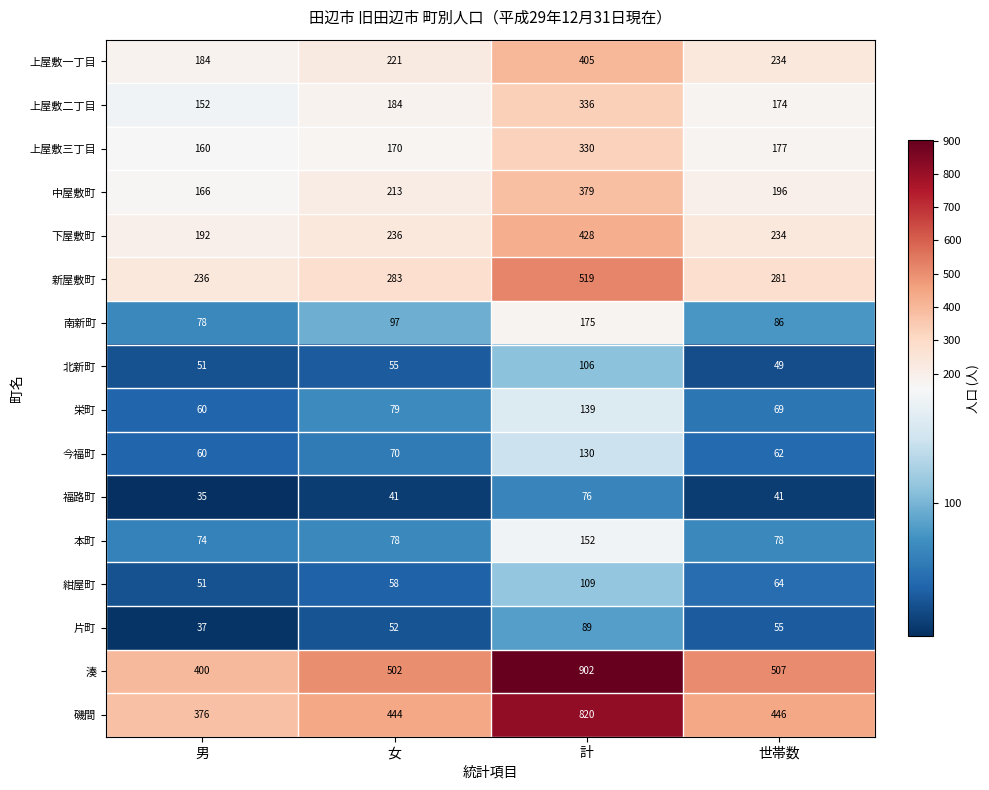

Rank the series by their maximum value, from lowest to highest.

福路町, 片町, 北新町, 紺屋町, 今福町, 栄町, 本町, 南新町, 上屋敷三丁目, 上屋敷二丁目, 中屋敷町, 上屋敷一丁目, 下屋敷町, 新屋敷町, 磯間, 湊